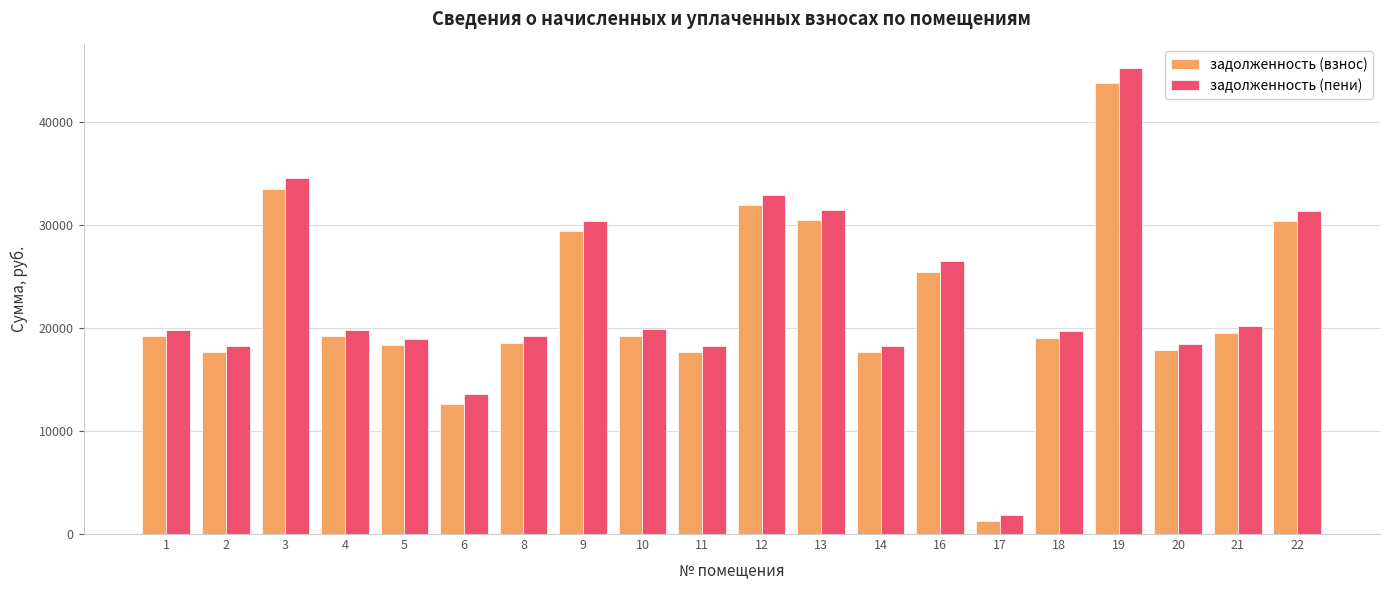

True or false: задолженность (пени) has a value of 26498.2 at 16.

True